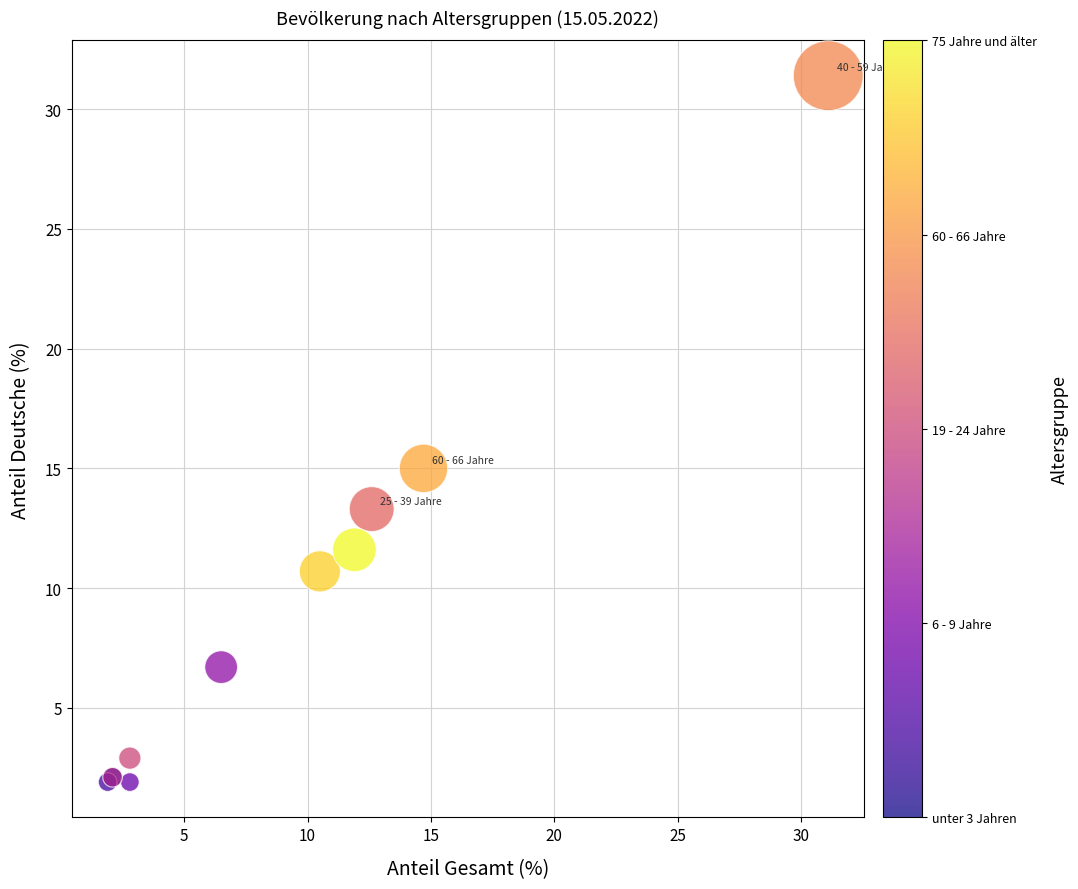

What Y value in the scatter plot is closest to 16?

15.0